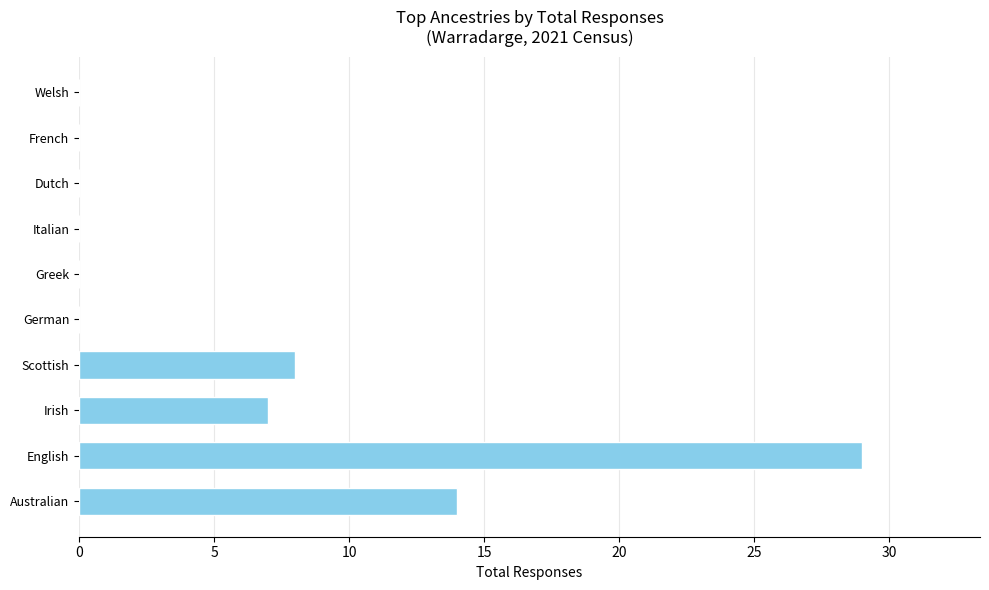

Count the number of categories in the chart.

10